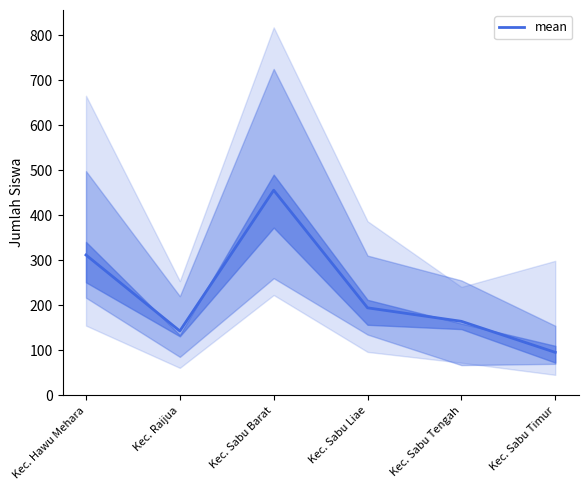

Rank the categories by value from highest to lowest.

Kec. Sabu Barat, Kec. Hawu Mehara, Kec. Sabu Liae, Kec. Sabu Tengah, Kec. Raijua, Kec. Sabu Timur